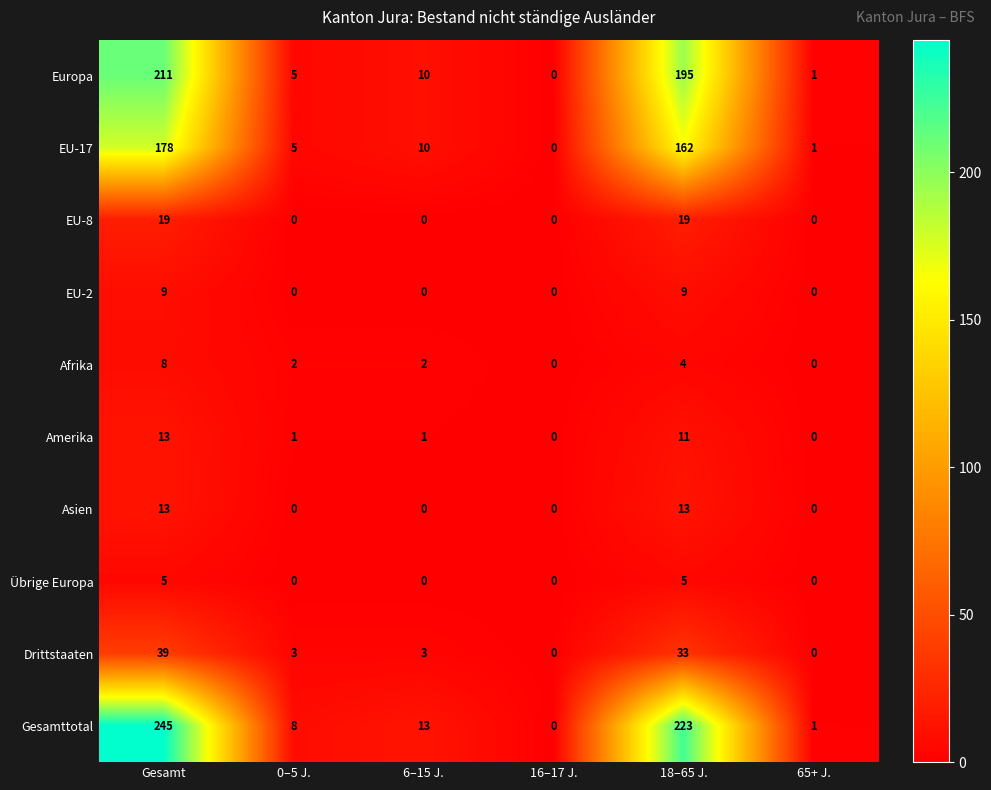

At which category is the sum across all series the highest?

Gesamt